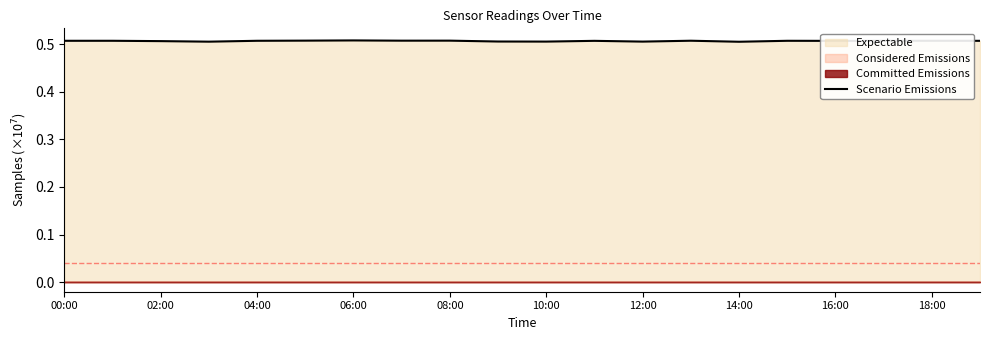

The chart shows a value of 0.5 at 11. True or false?

True